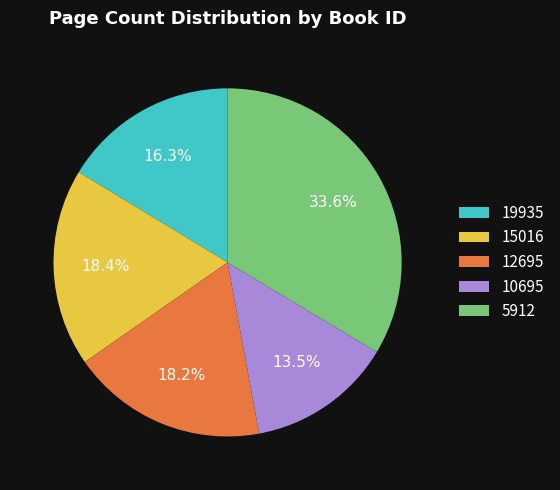

The 10695 slice represents 6% of the pie. True or false?

False